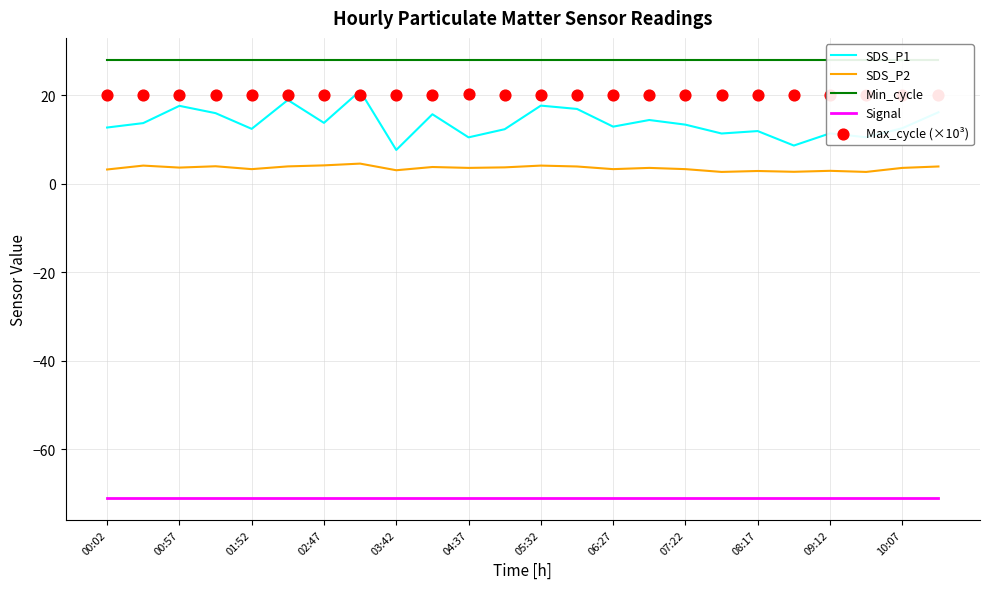

Is the value of SDS_P1 at 06:27 greater than the value of SDS_P2 at 01:52?

Yes